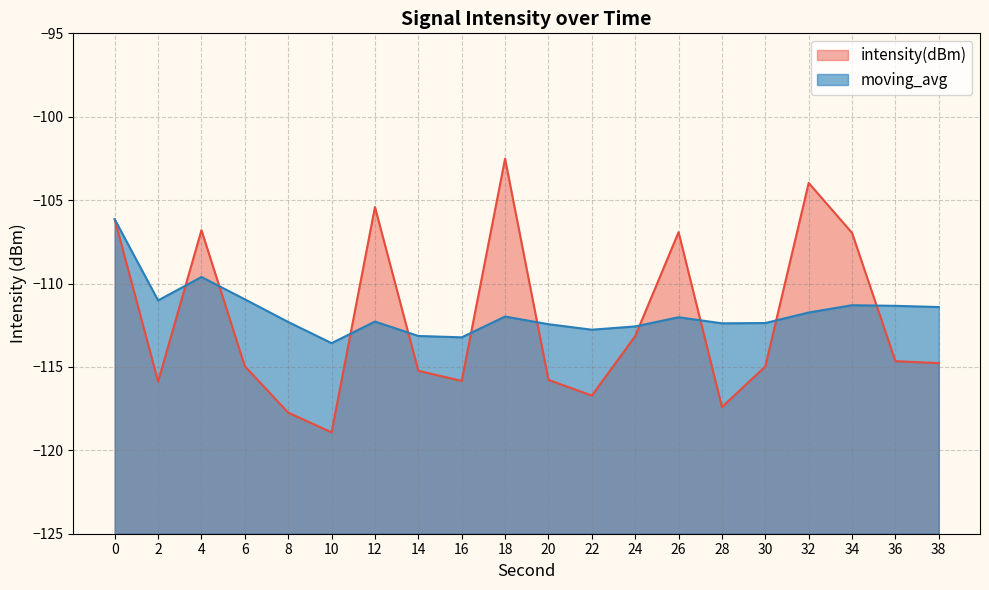

Rank the series by their average value, from highest to lowest.

moving_avg, intensity(dBm)